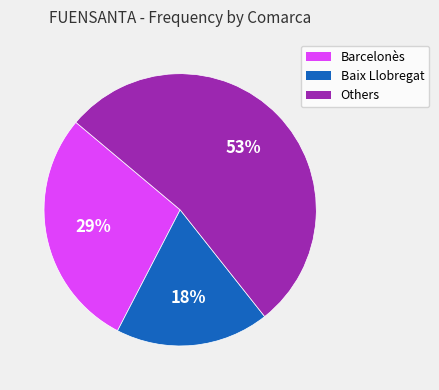

To the nearest percent, what is the average slice percentage?

33%